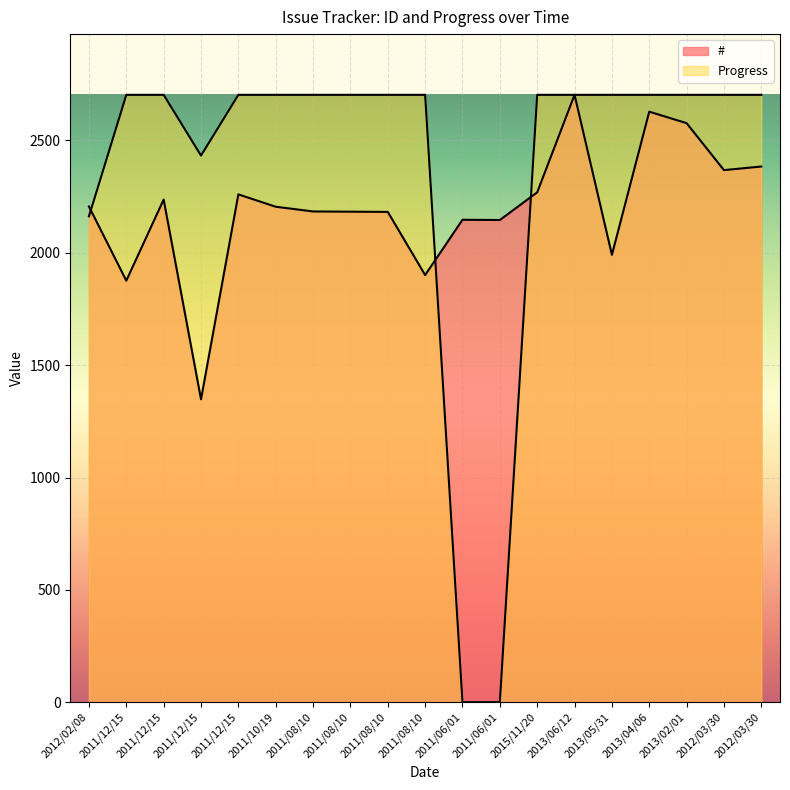

Reading left to right, extract all data points from this chart.

#: 2206.0	1876.0	2237.0	1348.0	2260.0	2205.0	2184.0	2183.0	2182.0	1901.0	2147.0	2146.0	2269.0	2703.0	1991.0	2628.0	2577.0	2368.0	2384.0
Progress: 2162.4	2703.0	2703.0	2432.7	2703.0	2703.0	2703.0	2703.0	2703.0	2703.0	0.0	0.0	2703.0	2703.0	2703.0	2703.0	2703.0	2703.0	2703.0